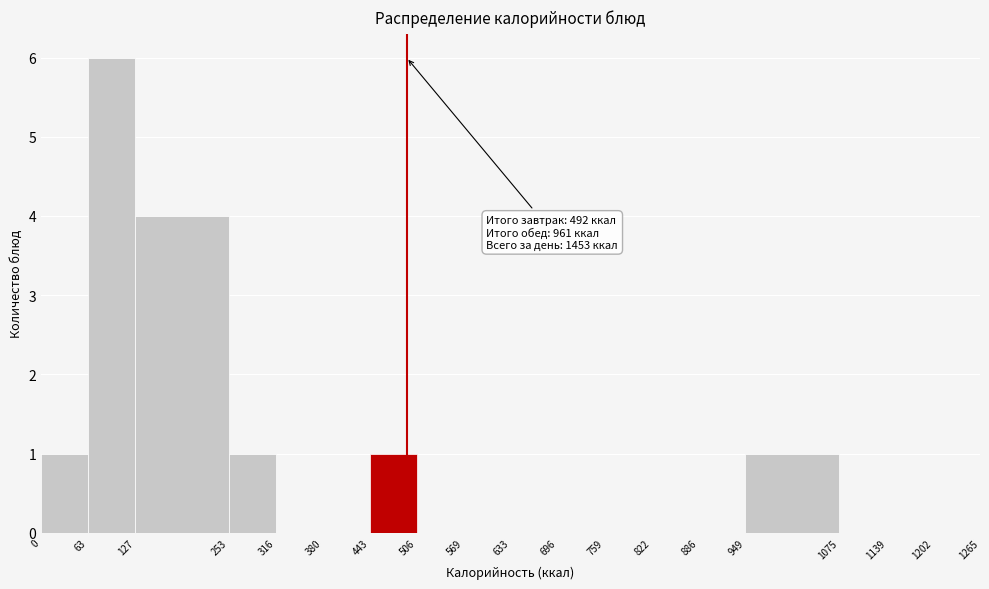

Which range on the x-axis has the tallest bar?

63 to 127